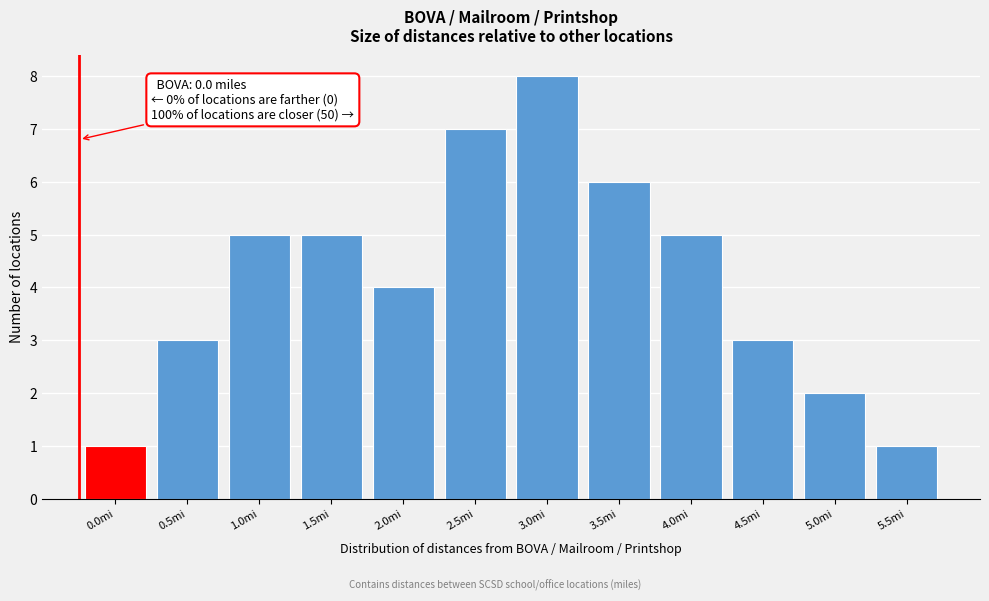

Reading left to right, list all the values displayed in this chart.

0.0mi=1	0.5mi=3	1.0mi=5	1.5mi=5	2.0mi=4	2.5mi=7	3.0mi=8	3.5mi=6	4.0mi=5	4.5mi=3	5.0mi=2	5.5mi=1